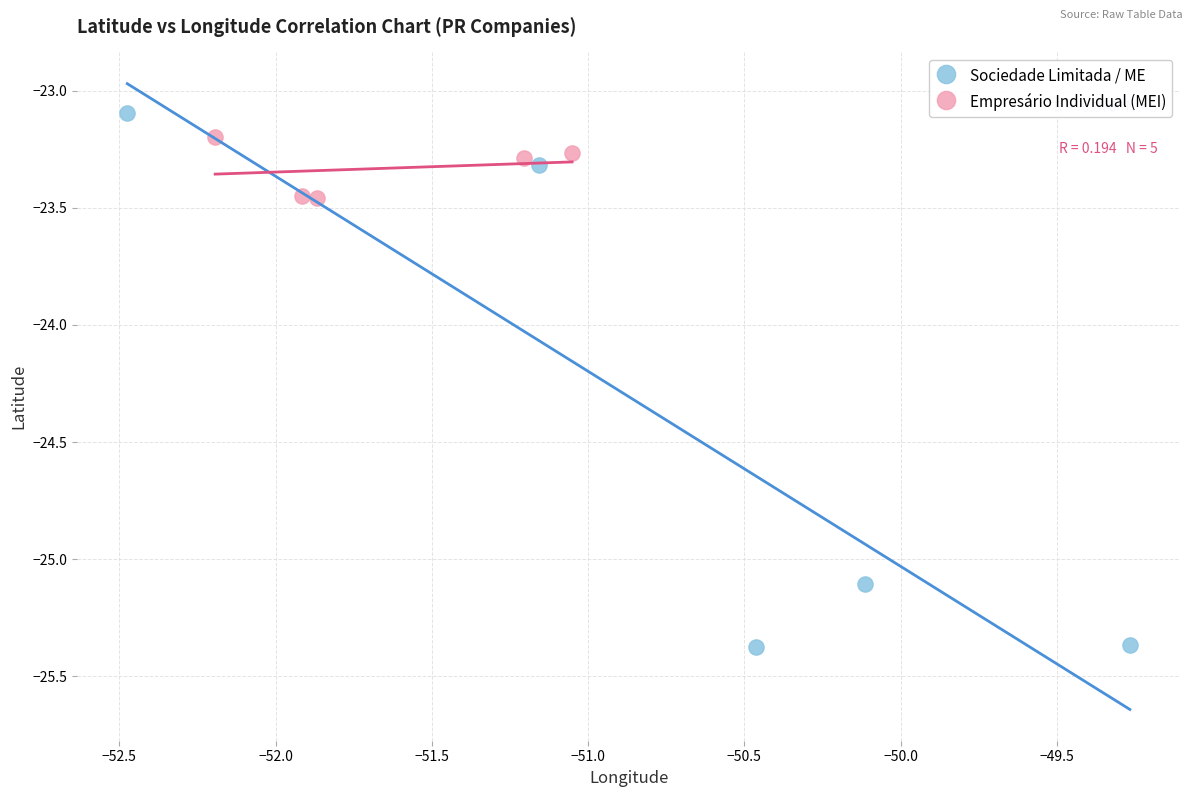

Which series contains the lowest Y value?

Sociedade Limitada / ME